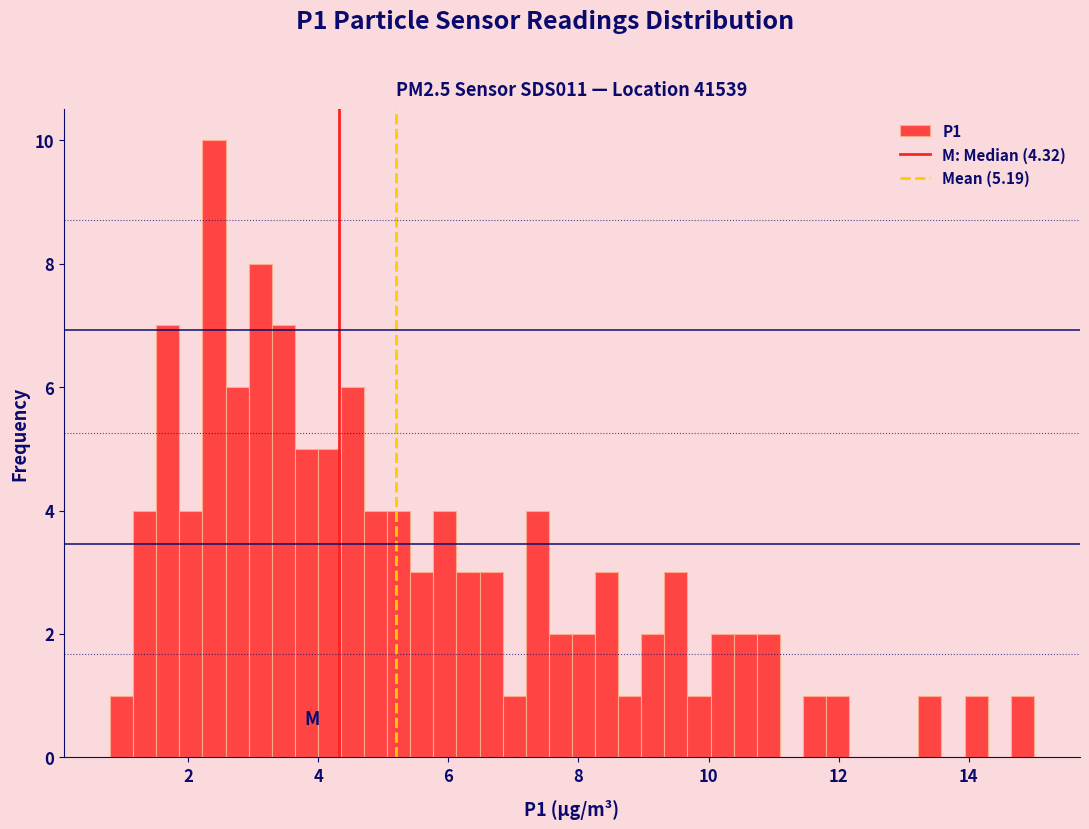

Around what value on the x-axis is the tallest bar? Give the approximate position of its centre, as read against the axis.

2.4